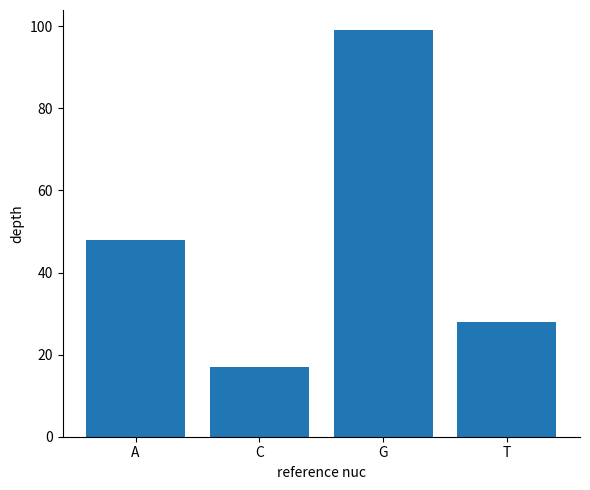

How many data points are less than 48?

2